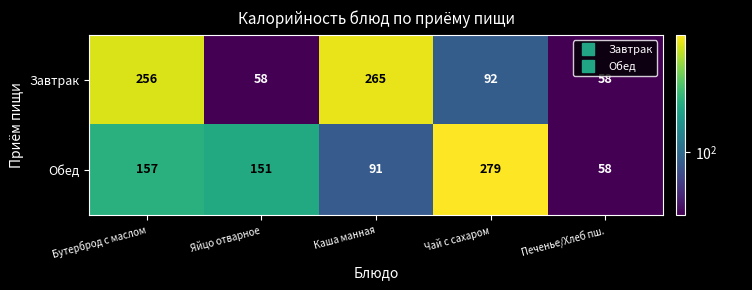

Rank the series by their maximum value, from highest to lowest.

Обед, Завтрак